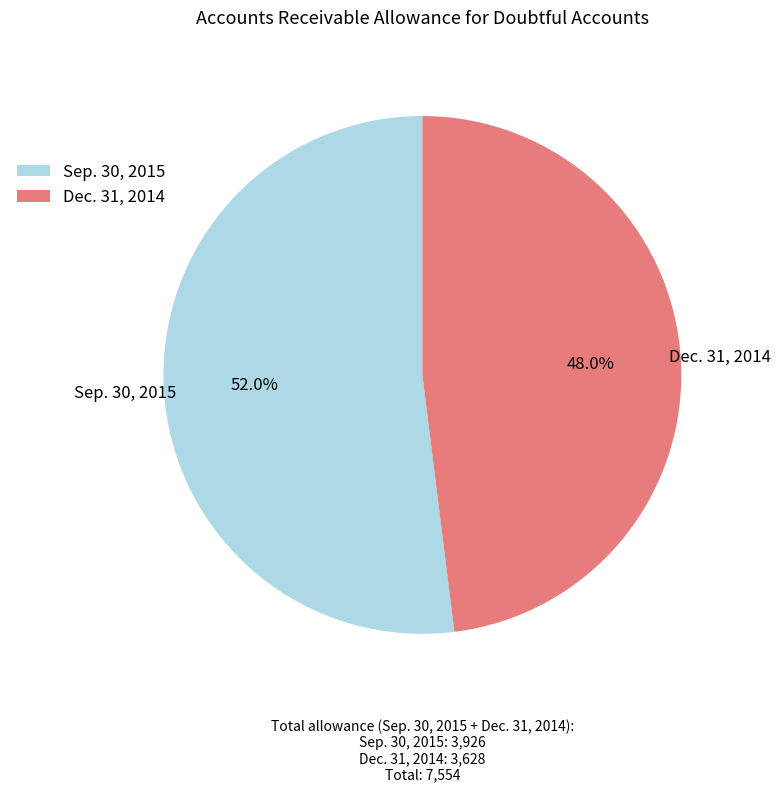

Count the number of slices in the pie.

2